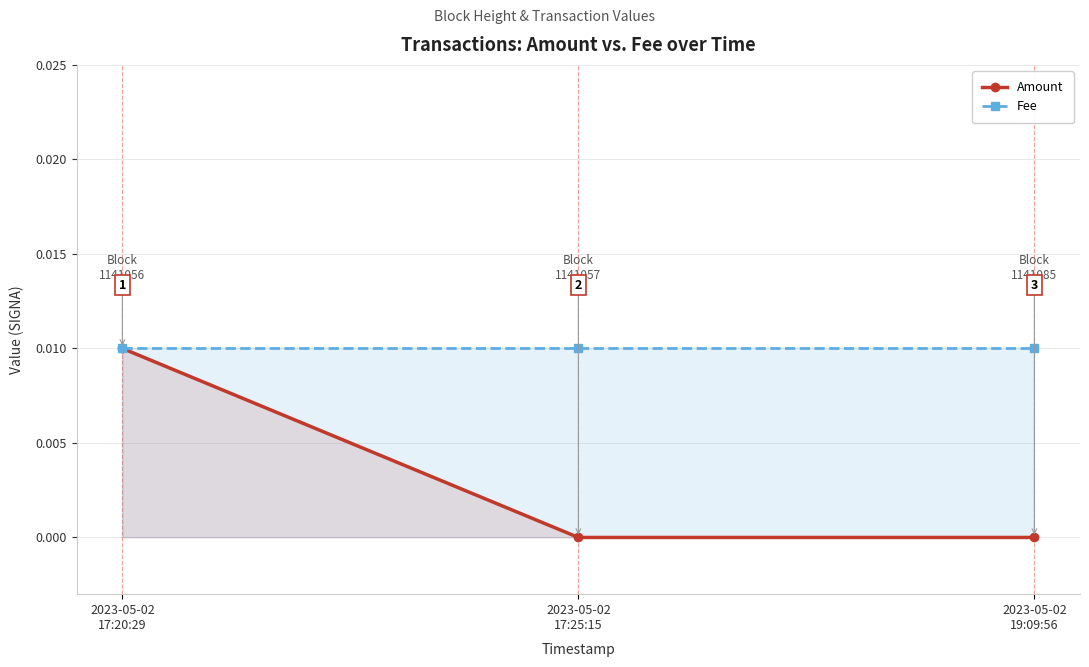

At which category does the chart reach its minimum across all series?

2023-05-02
17:25:15